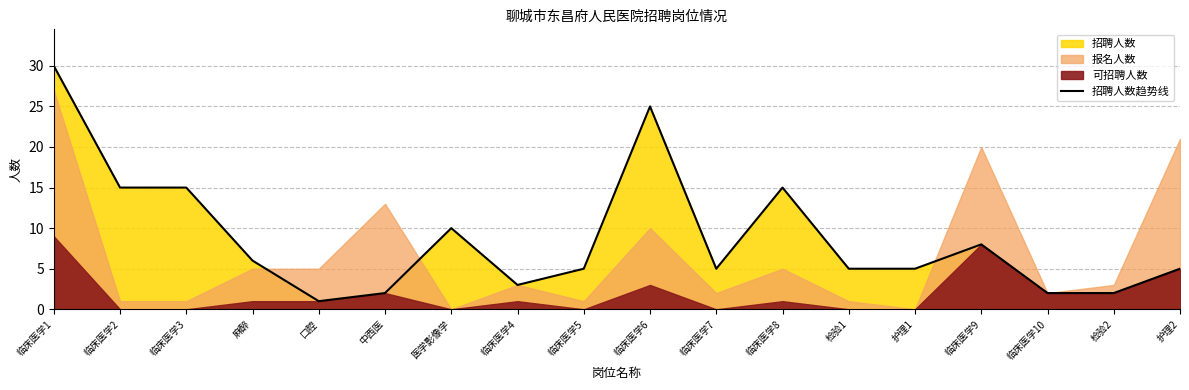

Which category has the lowest value across all series?

口腔